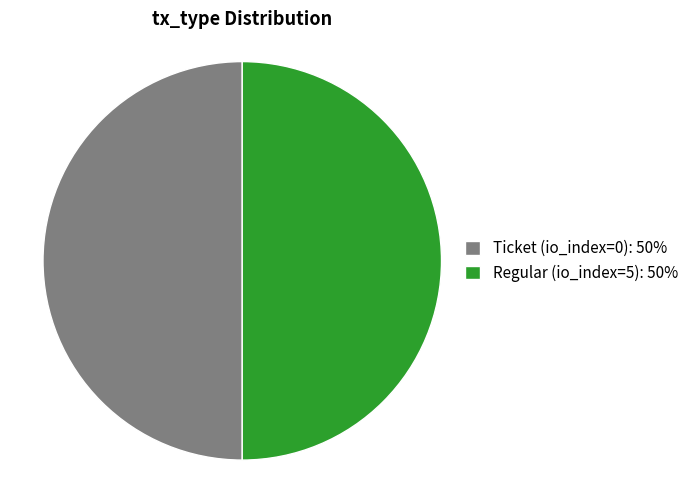

What is the ratio of the value at Regular (io_index=5): 50% to the value at Ticket (io_index=0): 50%?

1.0